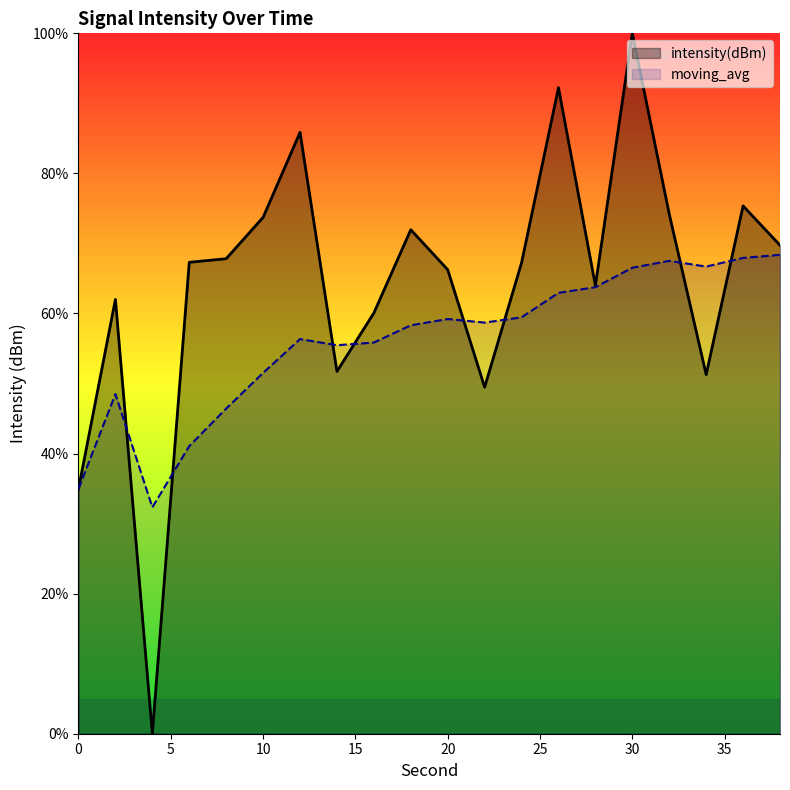

What is the difference between the highest and lowest values at 28?

0.2